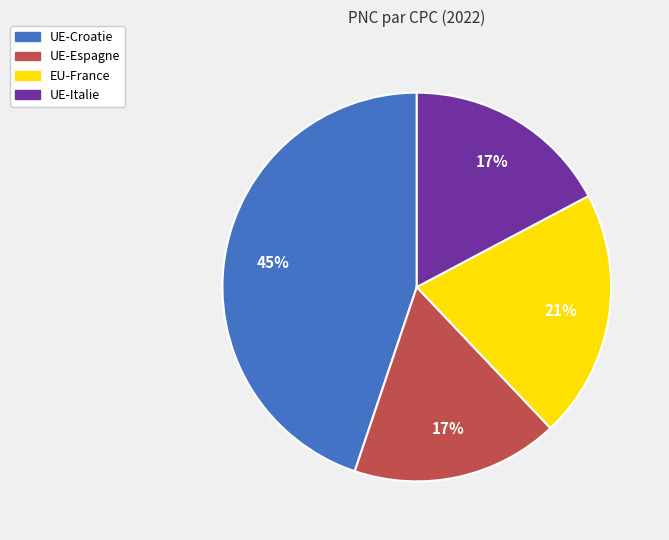

Does any single category account for the majority?

No